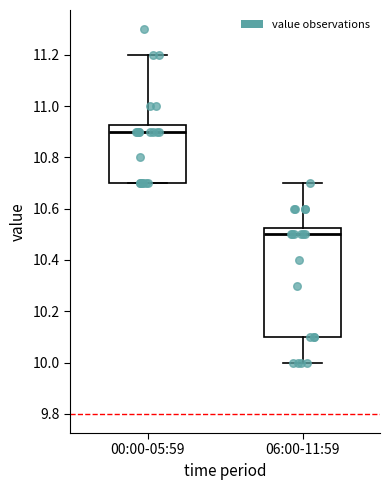

Reading left to right, read every box against the y-axis: the position of its median line, the range the box covers, and the ends of its whiskers. The values are not printed on the chart, so give them approximately, as read against the axis.

00:00-05:59: median 10.90, box 10.70 to 10.92, whiskers 10.70 to 11.20
06:00-11:59: median 10.50, box 10.10 to 10.52, whiskers 10.00 to 10.70